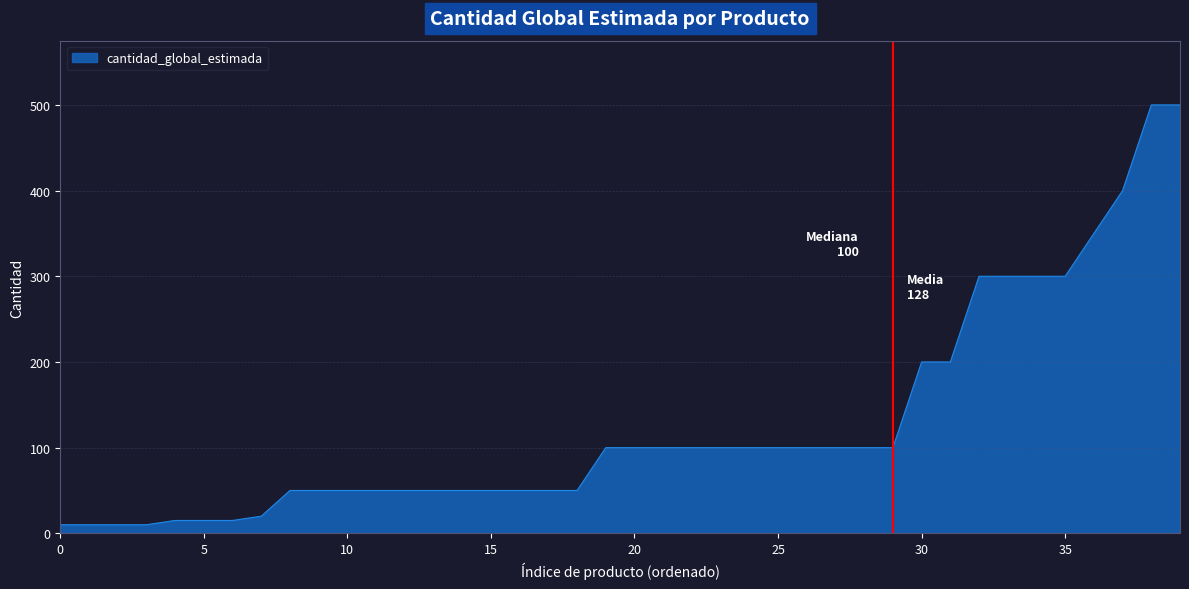

What is the difference between the second highest and minimum values?

490